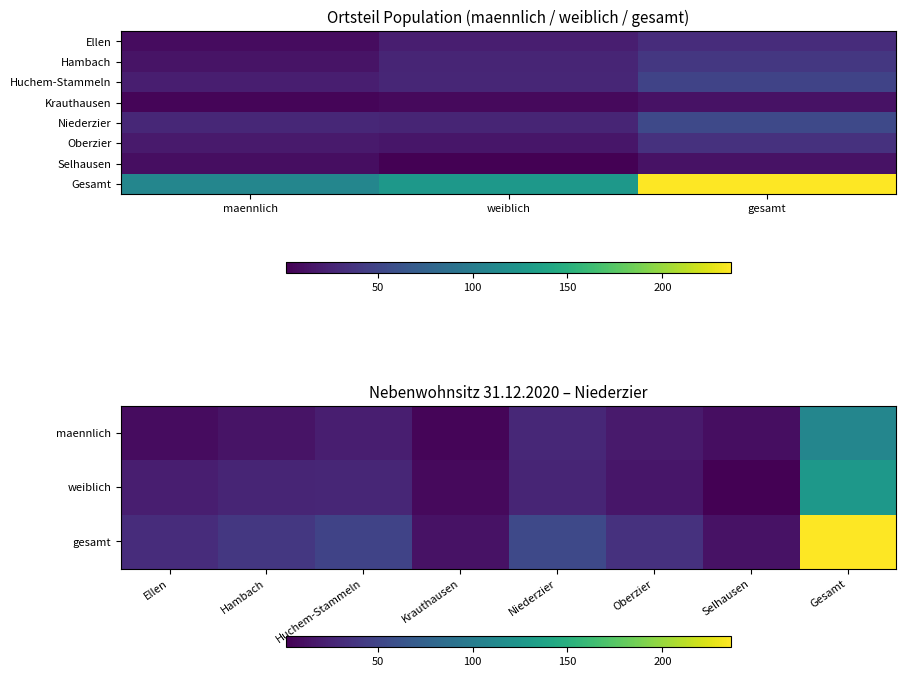

List the labels in order of Gesamt value, largest first.

gesamt, weiblich, maennlich